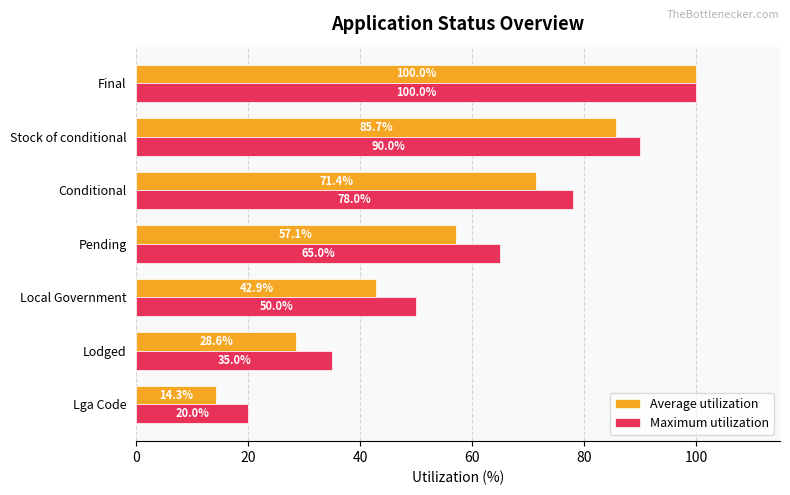

Which series has the largest range (max minus min)?

Average utilization